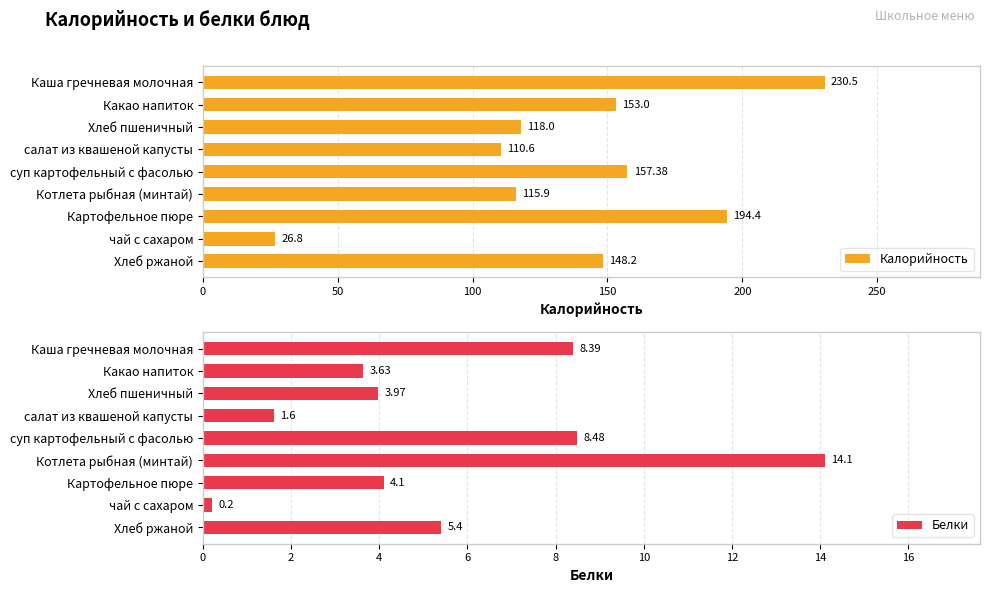

Rank the series by their maximum value, from highest to lowest.

Калорийность, Белки